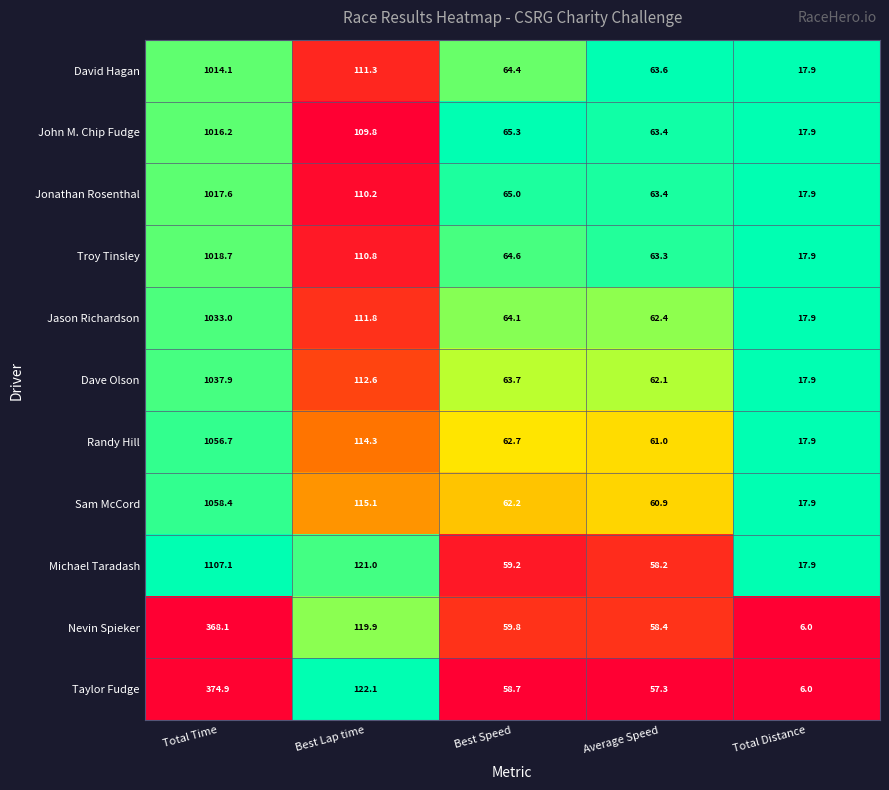

Is it true that Taylor Fudge equals 10.4 at Total Distance?

False